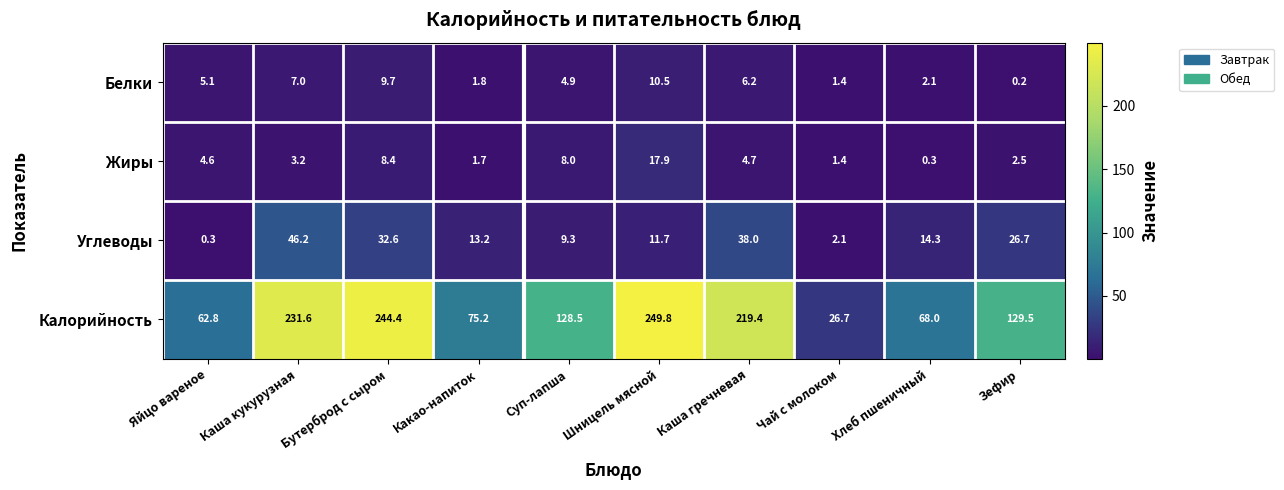

Which series has the largest range (max minus min)?

Калорийность